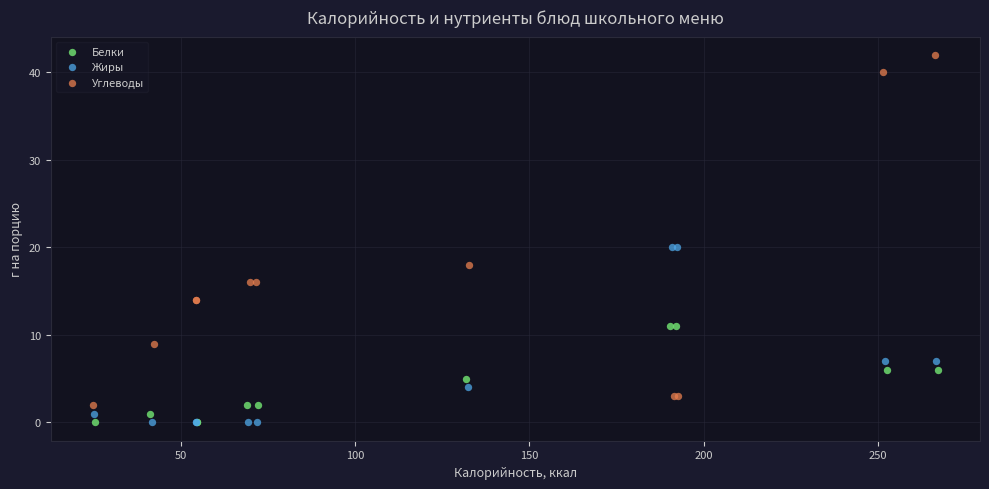

What are all the series names shown in the legend?

Белки, Жиры, Углеводы